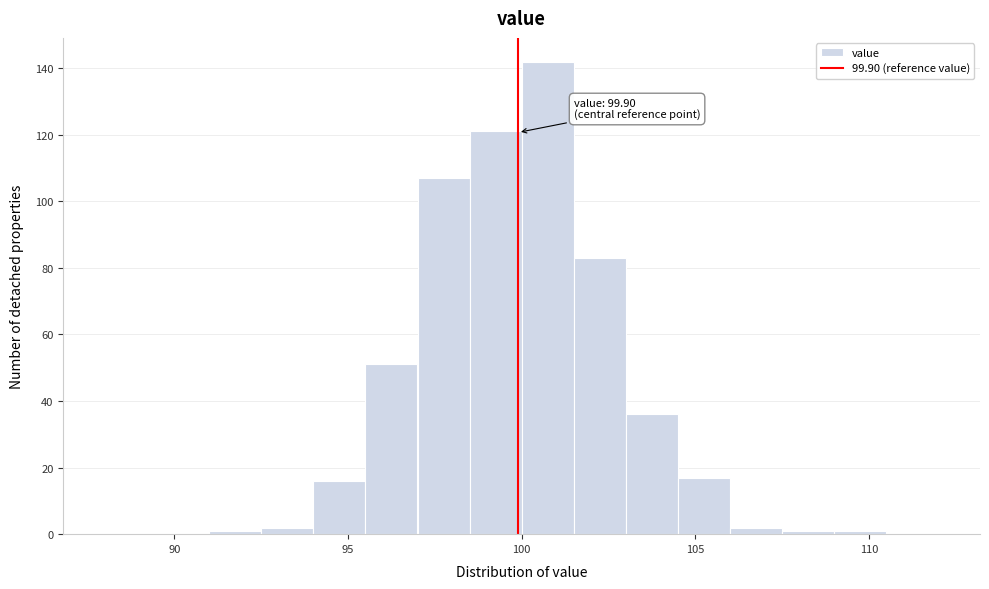

Around what value on the x-axis is the tallest bar? Give the approximate position of its centre, as read against the axis.

101.0